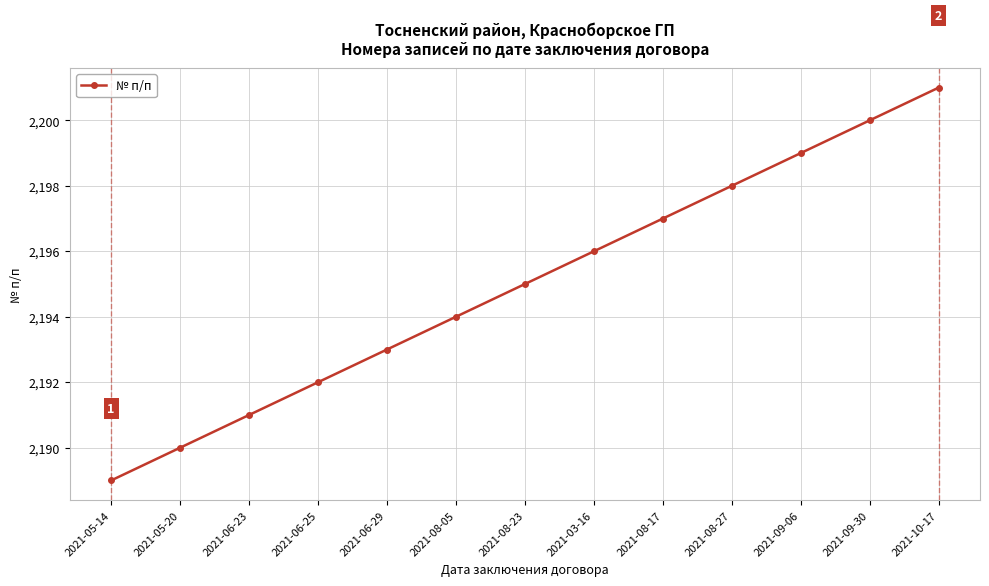

What is the value of the 1st point from the left?

2189